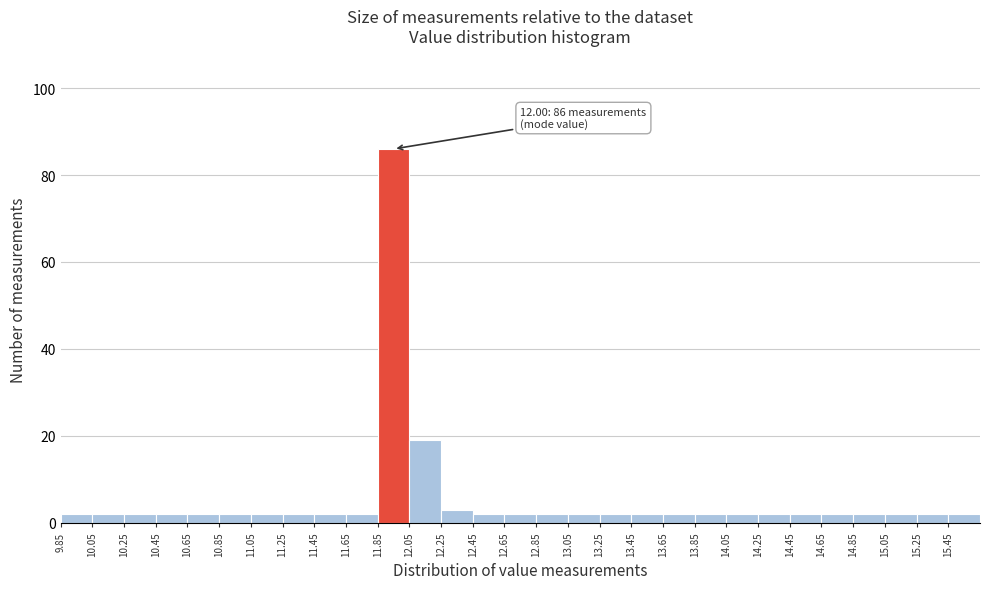

Over which range of the x-axis is the bar tallest?

11.85 to 12.05